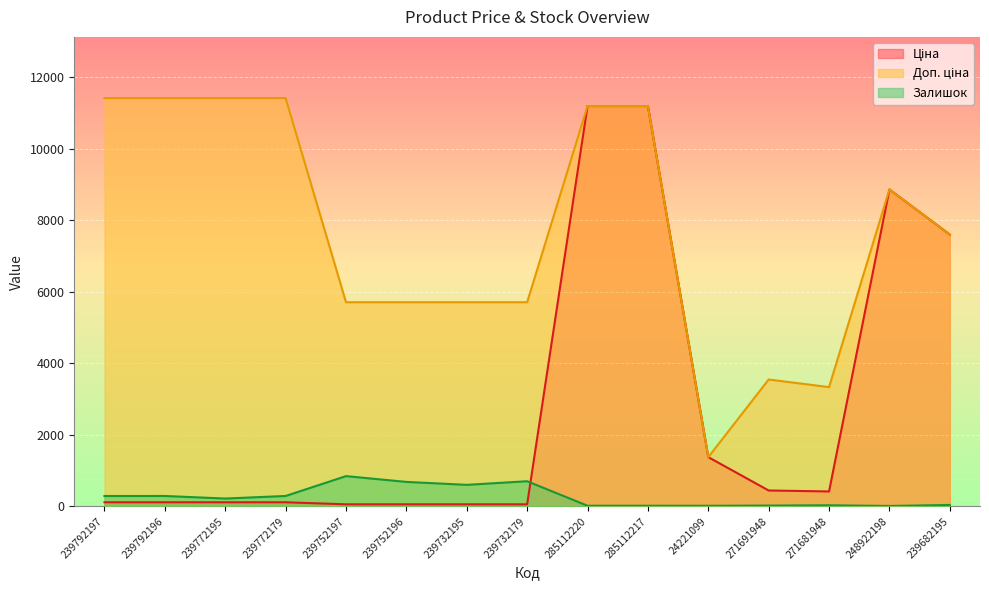

What is the label of the 4th point from the left?

239772179